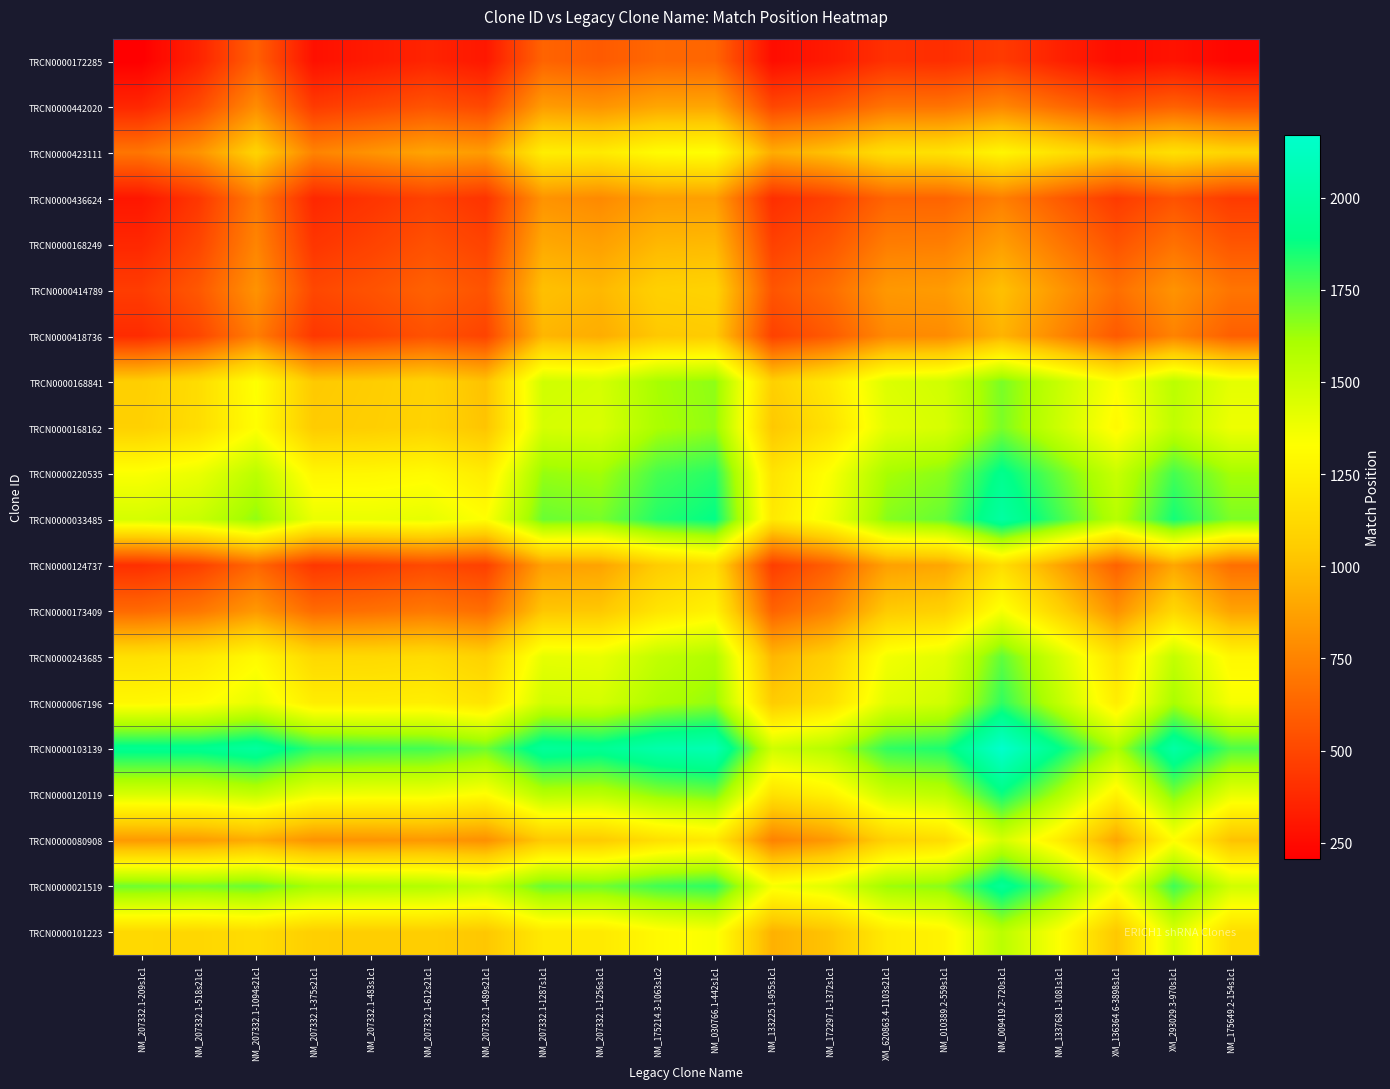

At which category is the sum across all series the highest?

NM_009419.2-720s1c1